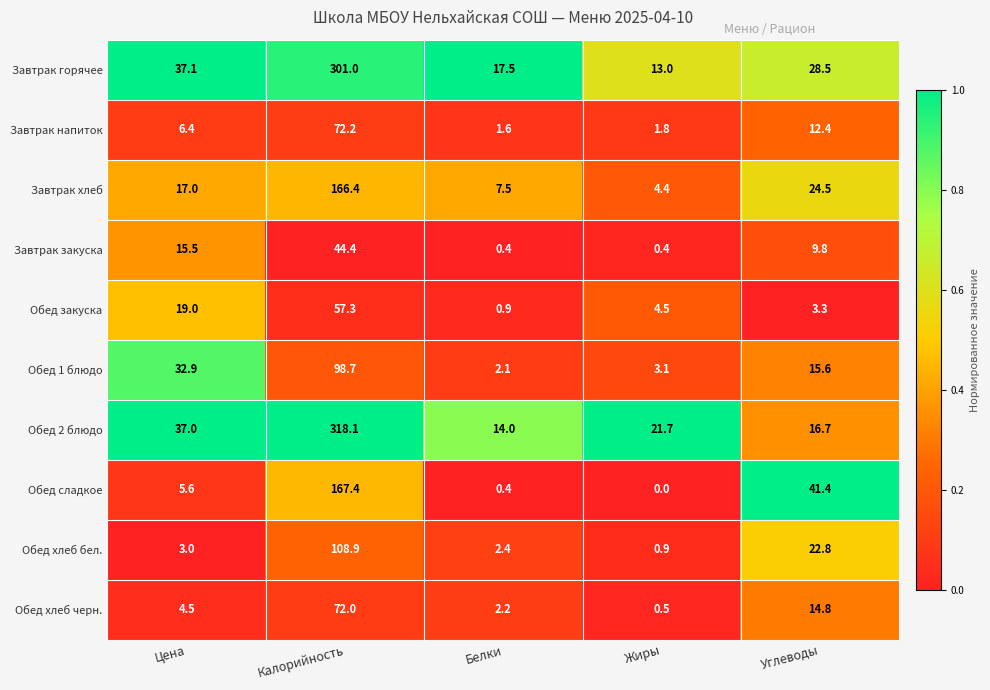

The Обед 2 блюдо series shows 14.0 at Белки. True or false?

True